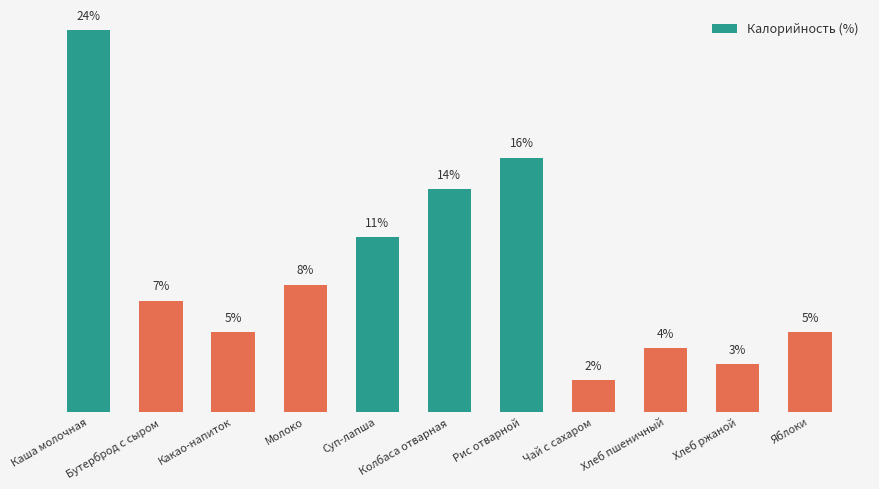

Are the bars horizontal?

No